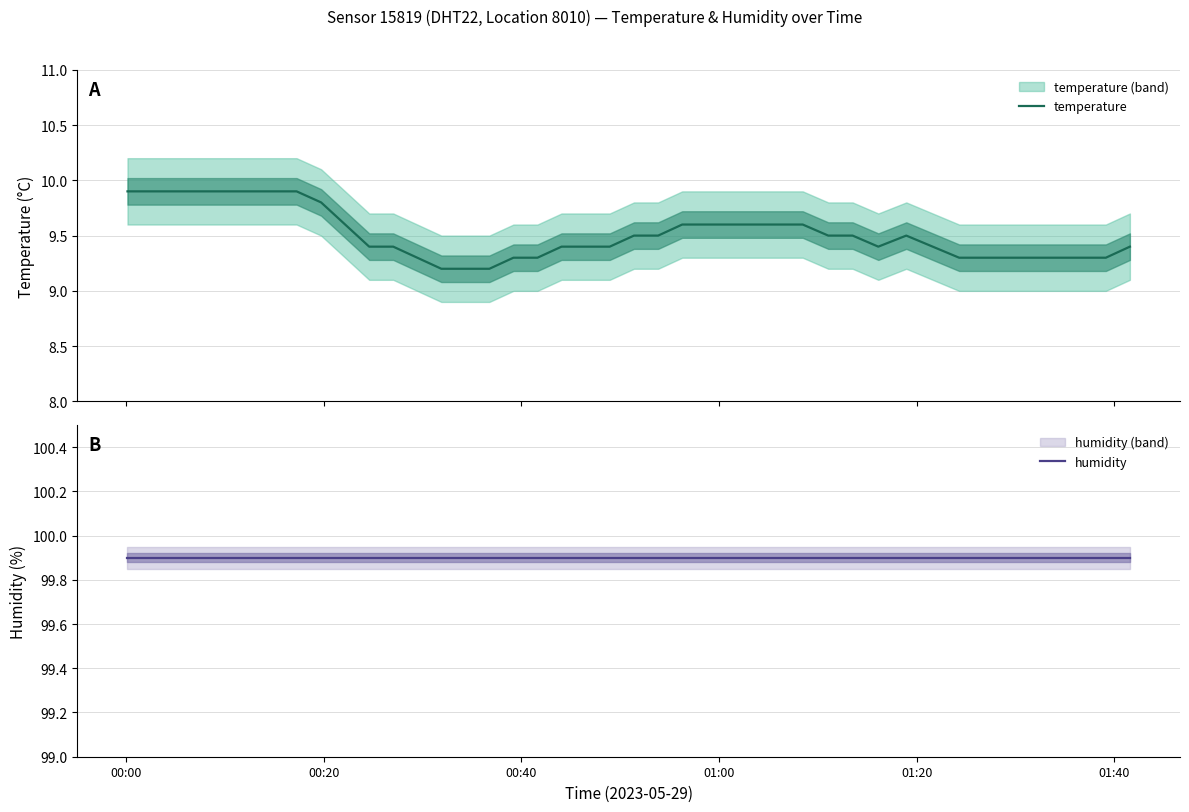

How many distinct data groups are displayed?

2